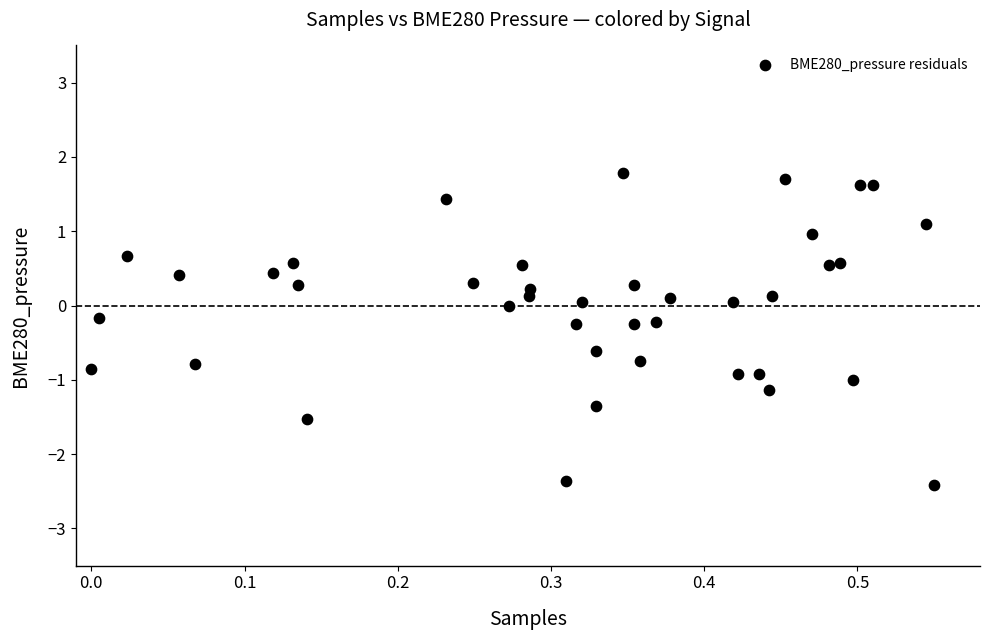

What is the range of X values (max minus min)?

0.6